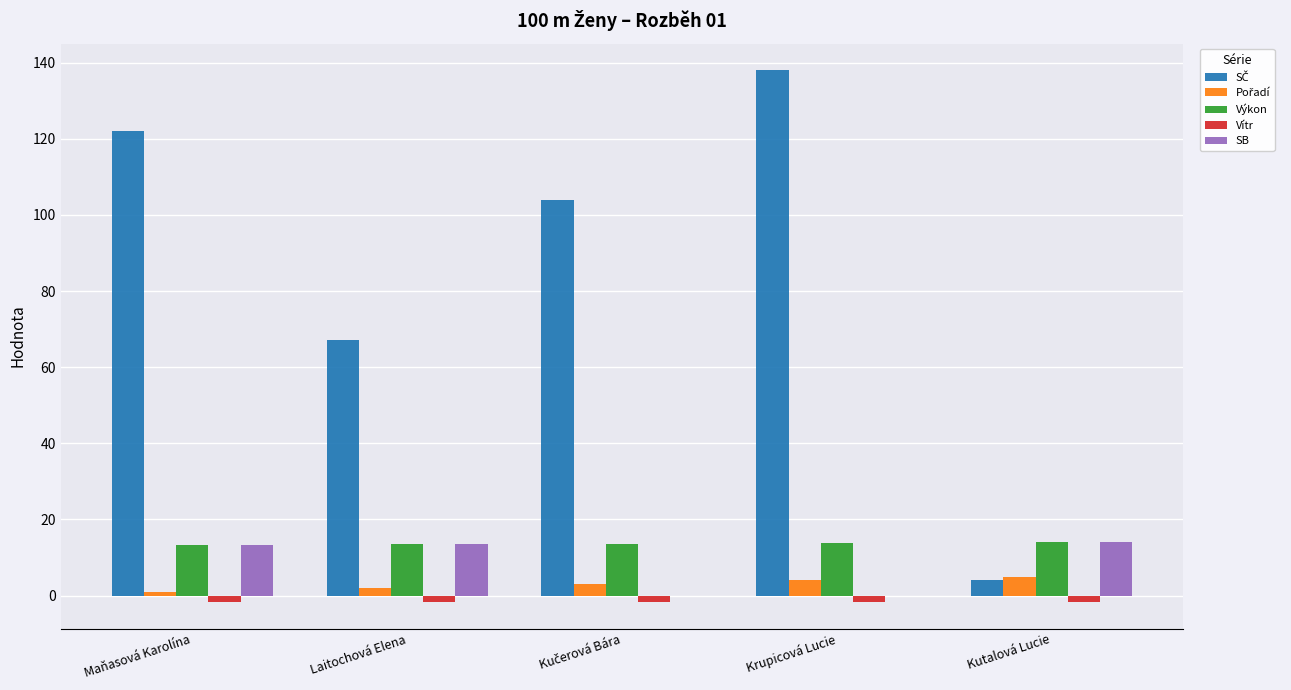

What is the sum of all Vítr values?

-8.5